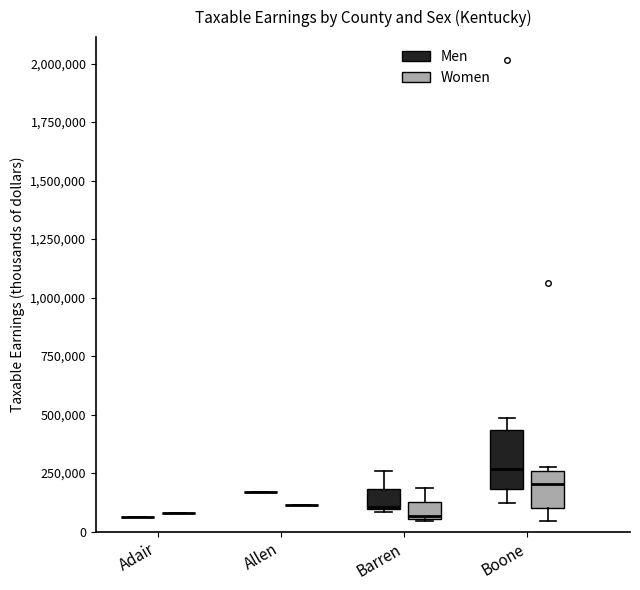

Where does the upper whisker of the box for Barren (Men) end on the y-axis? The values are not printed on the chart, so give them approximately, as read against the axis.

250000